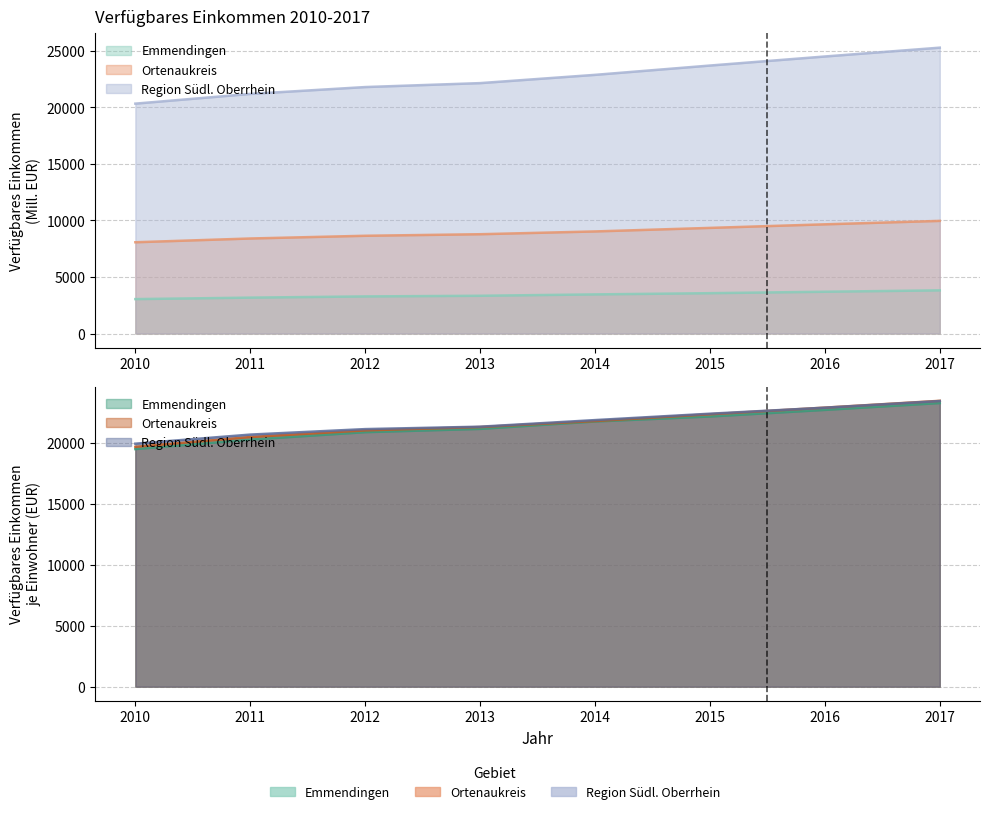

What is the spread (max minus min) of values at 2017?

21475.6